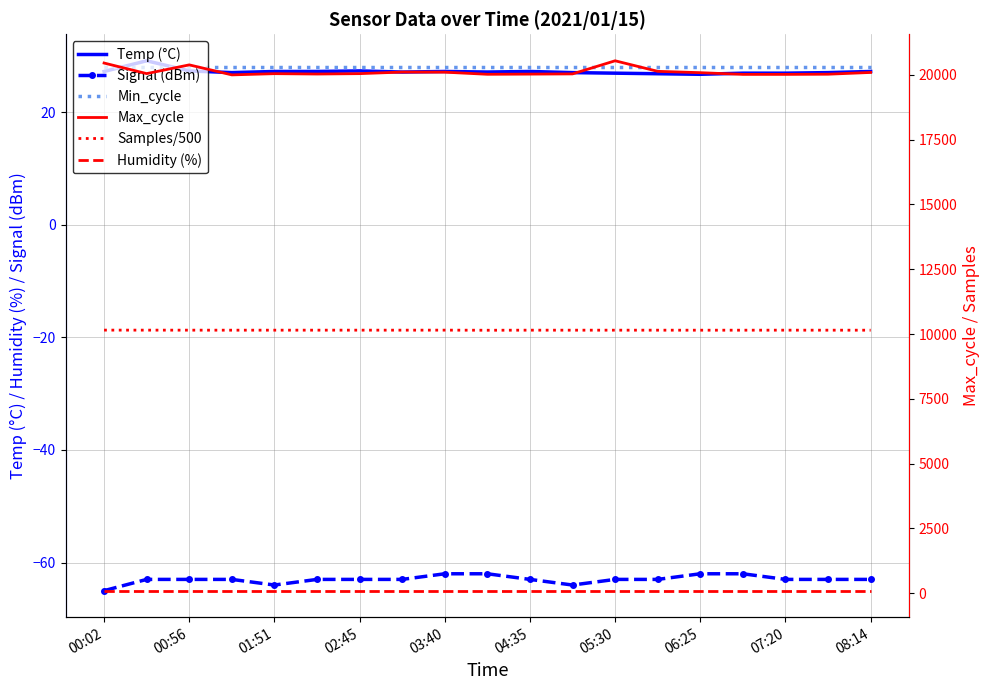

Reading right to left, transcribe all the data shown in this chart.

Temp (°C): 27.2	27.0	26.9	26.9	26.7	26.8	26.9	27.0	27.2	27.1	27.2	27.1	27.3	27.2	27.2	27.0	27.3	29.1	27.2
Signal (dBm): -63.0	-63.0	-63.0	-62.0	-62.0	-63.0	-63.0	-64.0	-63.0	-62.0	-62.0	-63.0	-63.0	-63.0	-64.0	-63.0	-63.0	-63.0	-65.0
Min_cycle: 28.0	28.0	28.0	28.0	28.0	28.0	28.0	28.0	28.0	28.0	28.0	28.0	28.0	28.0	28.0	28.0	28.0	28.0	28.0
Max_cycle: 20092.0	20024.0	20017.0	20017.0	20083.0	20135.0	20542.0	20036.0	20028.0	20021.0	20103.0	20107.0	20046.0	20031.0	20045.0	19998.0	20384.0	20047.0	20455.0
Samples/500: 10148.5	10149.0	10149.5	10148.7	10148.4	10149.0	10149.1	10149.0	10149.4	10146.5	10150.6	10149.5	10149.8	10149.7	10149.4	10149.0	10149.8	10150.5	10151.4
Humidity (%): 99.9	99.9	99.9	99.9	99.9	99.9	99.9	99.9	99.9	99.9	99.9	99.9	99.9	99.9	99.9	99.9	99.9	99.9	99.9